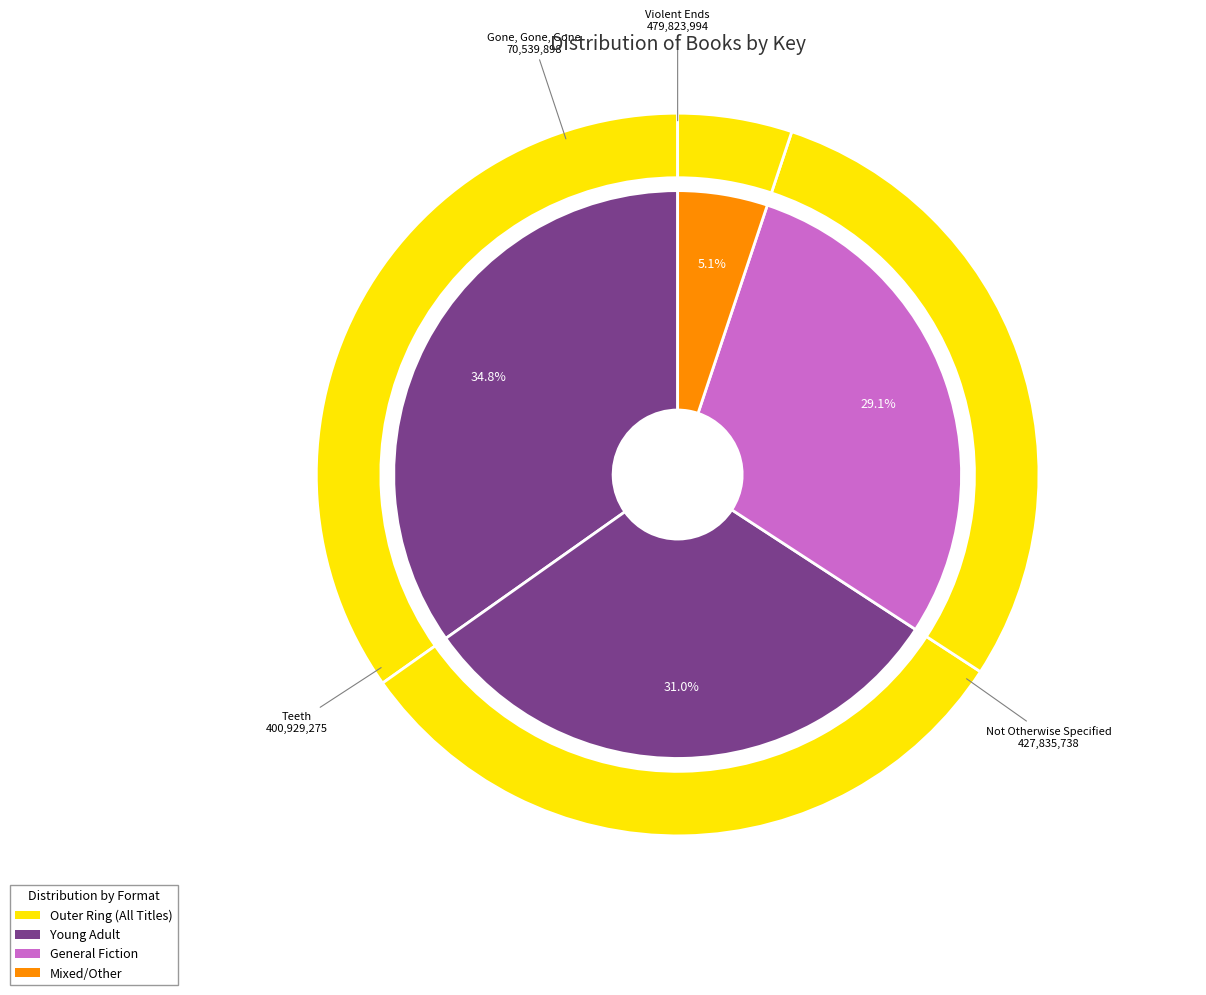

What is the smallest slice in the pie chart?

Gone, Gone, Gone